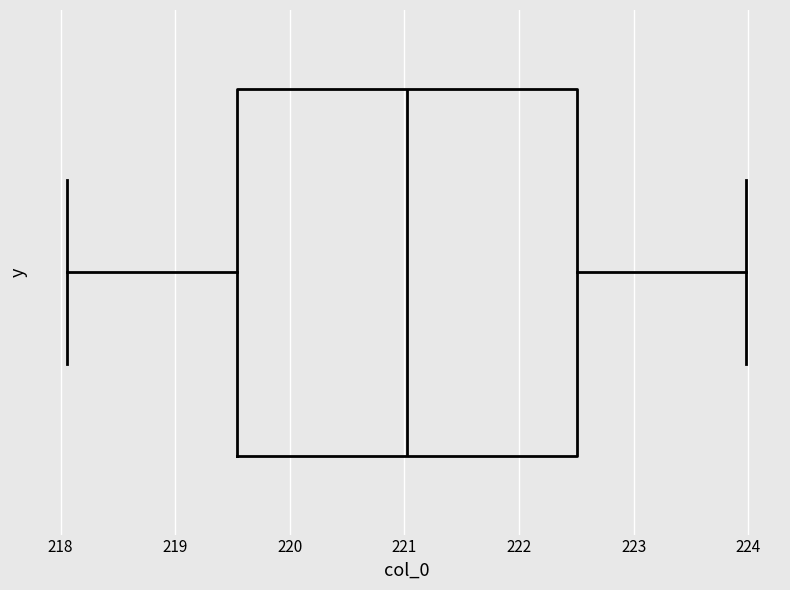

Transcribe this box plot: give where the median line is, the range the box spans, and where the two whiskers end, as read against the x-axis. The values are not printed on the chart, so give them approximately, as read against the axis.

median 221.0, box 219.5 to 222.5, whiskers 218.1 to 224.0